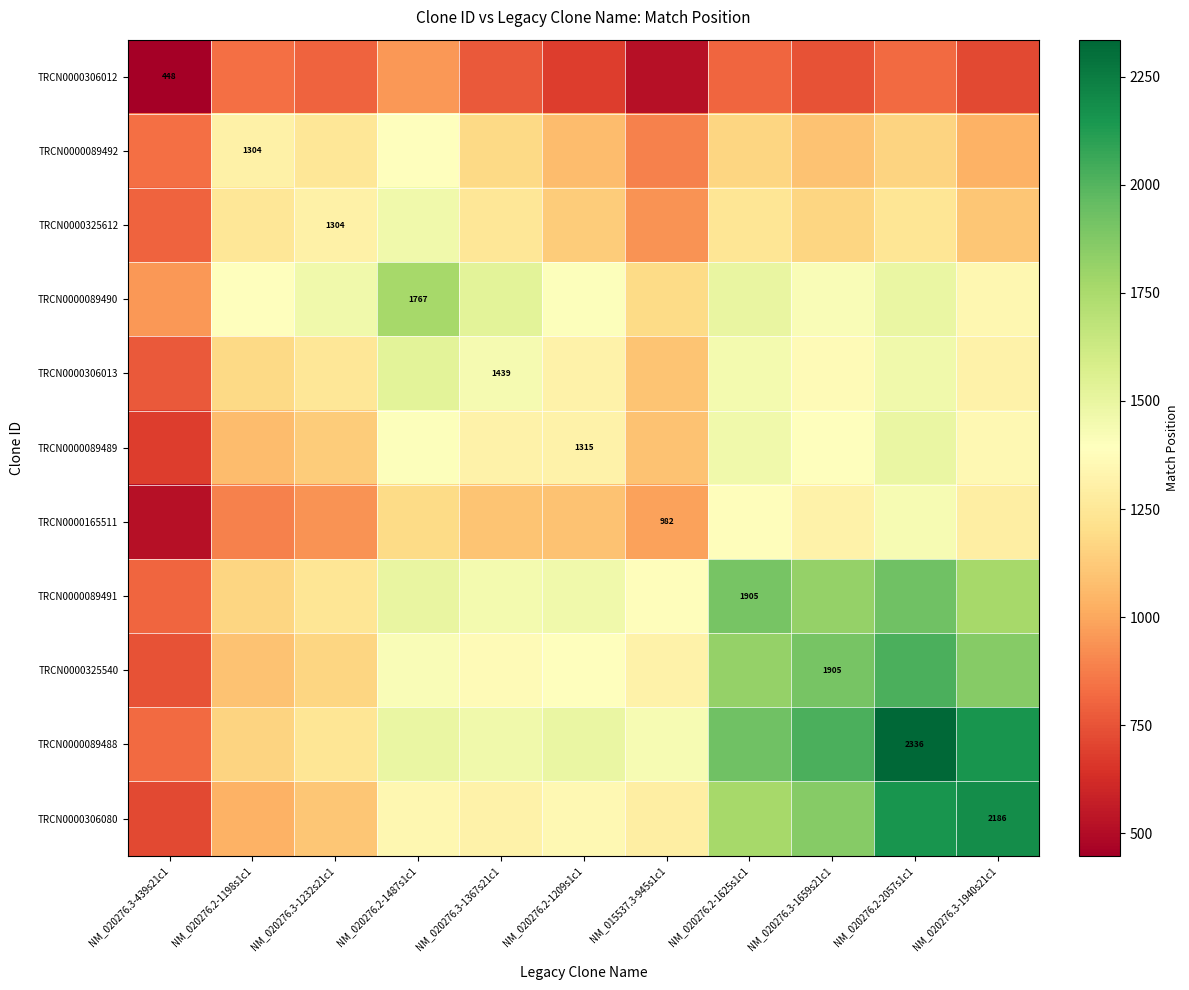

What is the average value of the TRCN0000089492 series?

1124.6